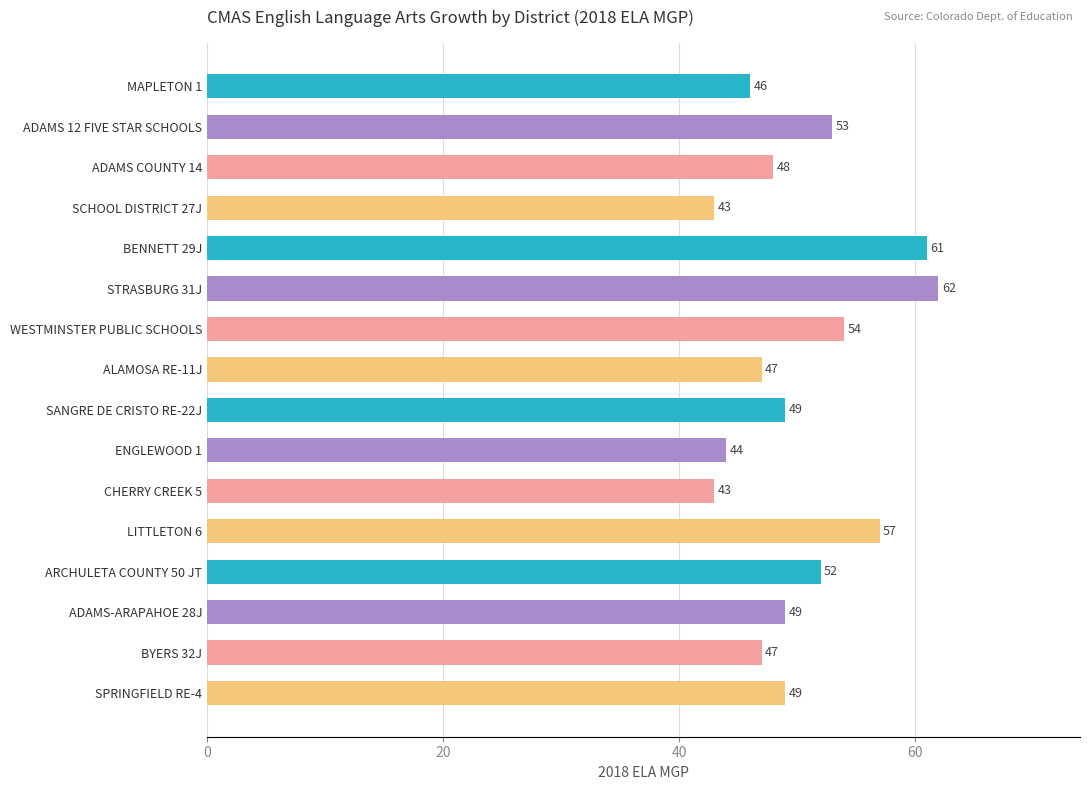

What is the difference between the second highest and minimum values?

18